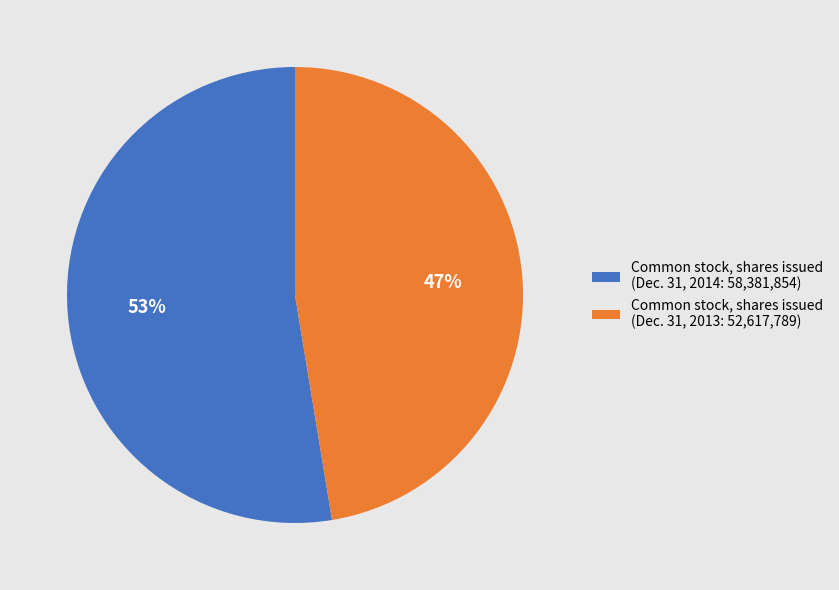

Rank the categories by value from lowest to highest.

Common stock, shares issued (Dec. 31, 2013: 52,617,789), Common stock, shares issued (Dec. 31, 2014: 58,381,854)